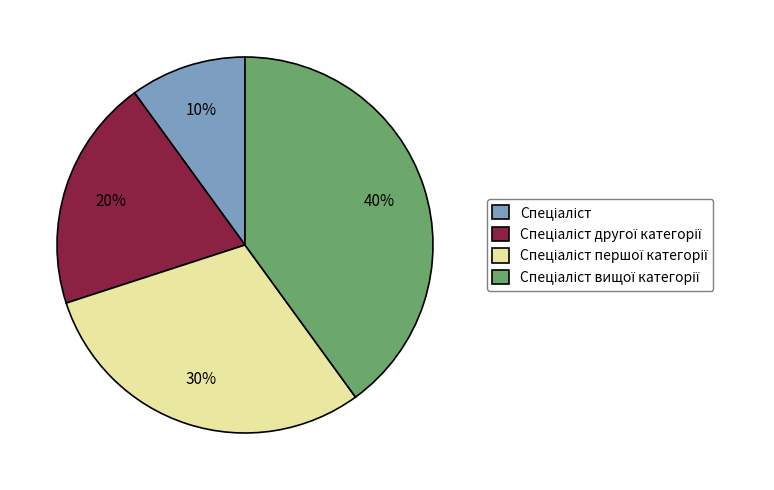

Count the number of slices in the pie.

4